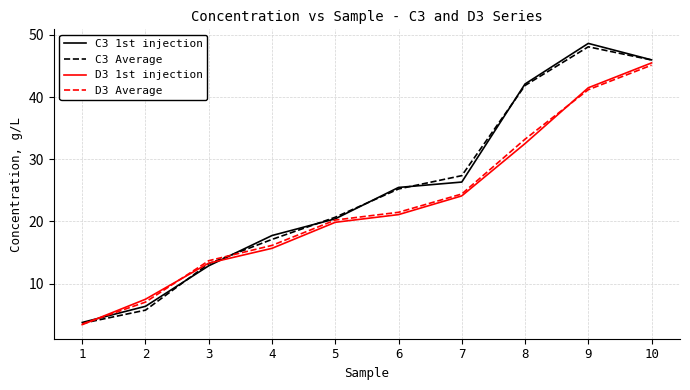

How many categories are shown in the chart?

10